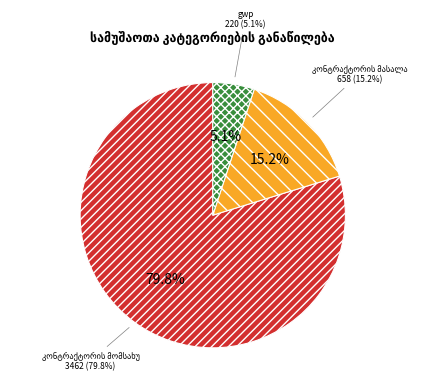

How many segments does this pie chart have?

3